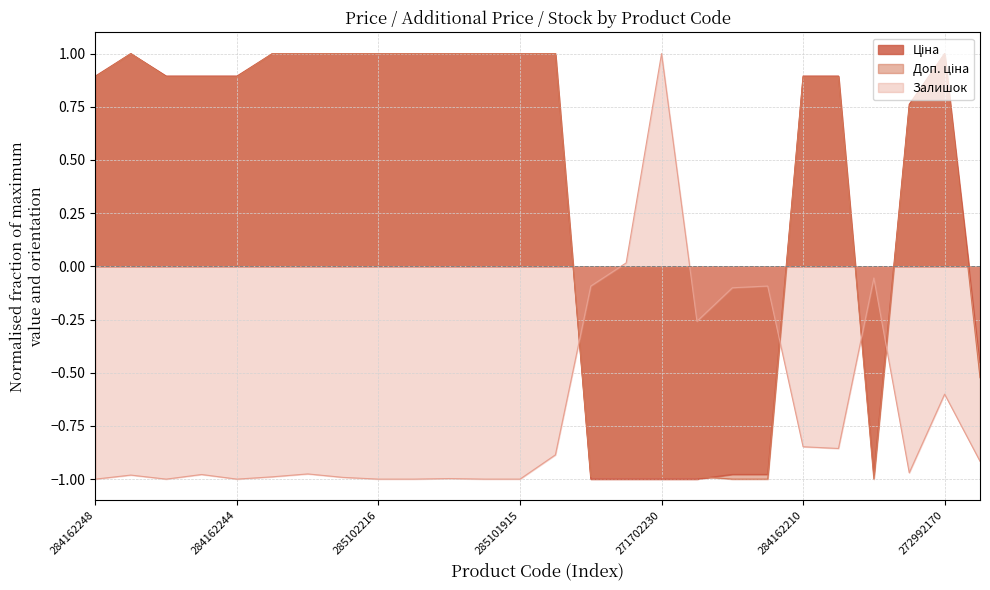

What is the label of the 21st point from the right?

285102221